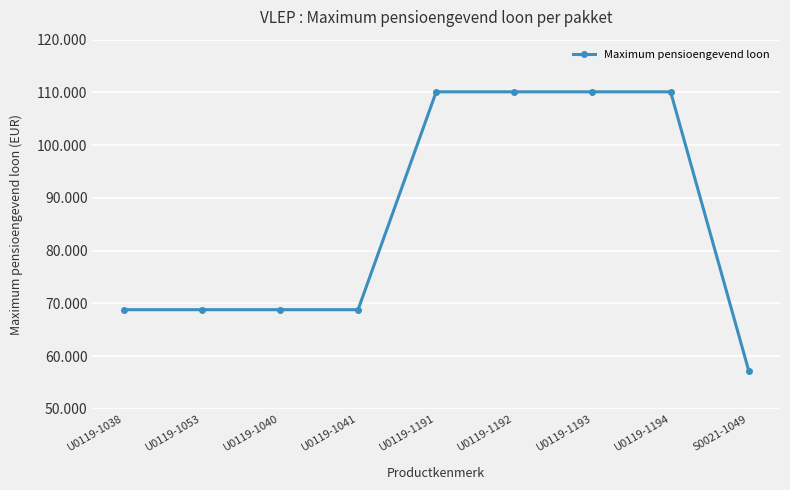

Which category has the highest value across all series?

U0119-1191